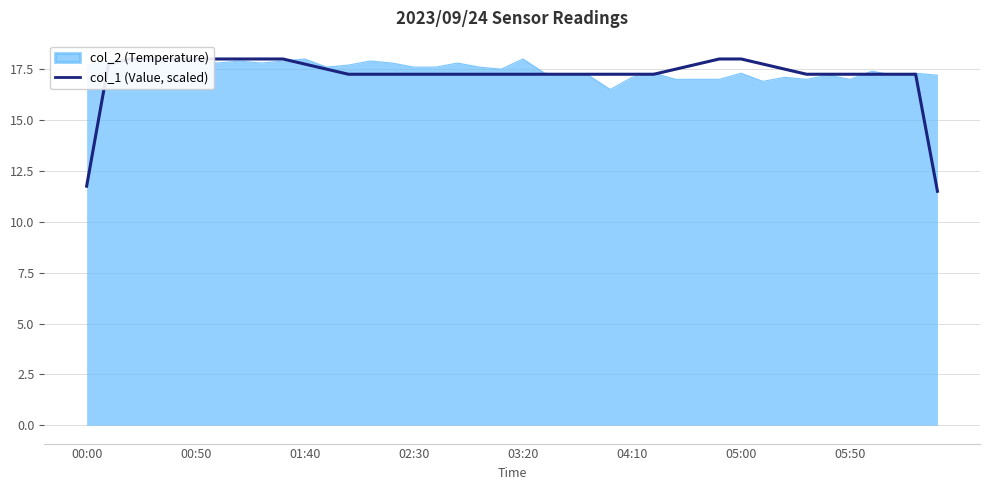

At which label is the value closest to 14?

00:00